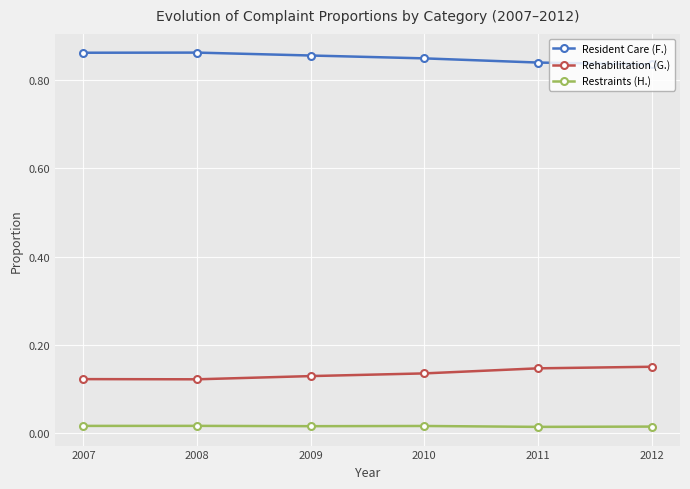

Count the Restraints (H.) values in the range 0 to 1.

6